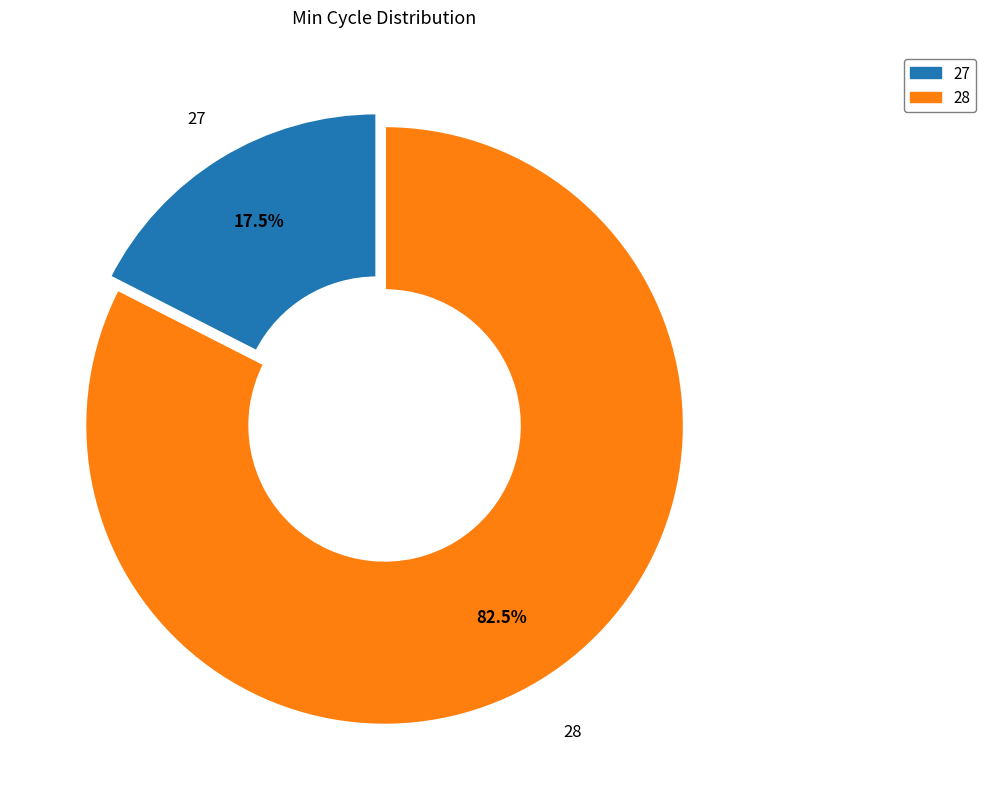

Rank the categories by value from highest to lowest.

28, 27